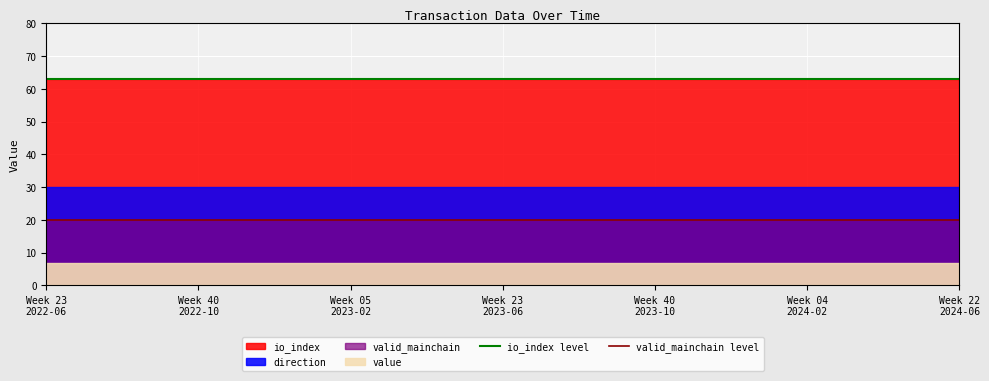

True or false: io_index level has a value of 63 at Week 23
2022-06.

True